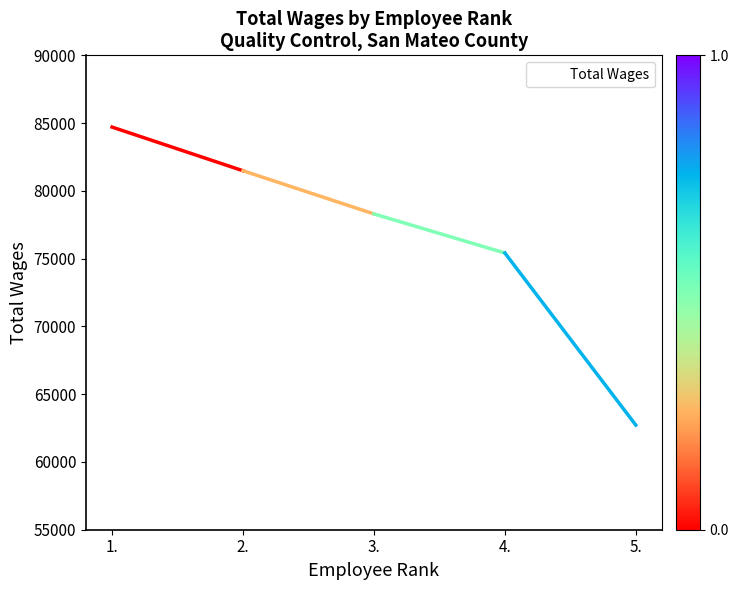

Which category has the lowest value across all series?

5.